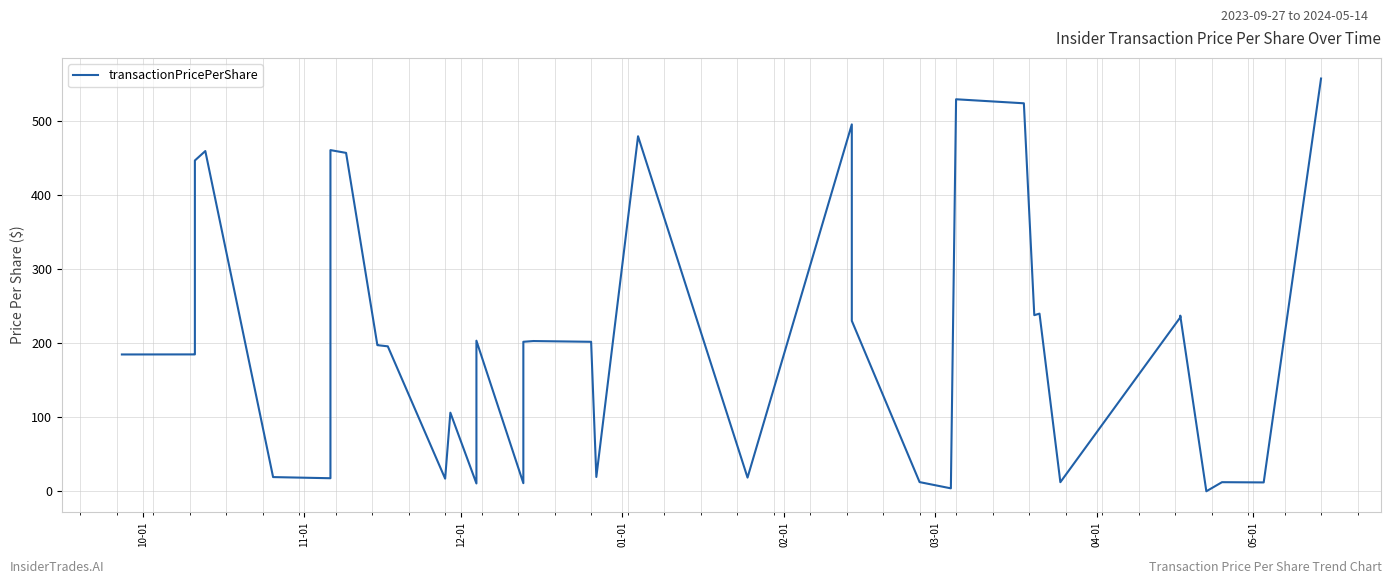

Does the chart display data point markers on the line(s)?

No